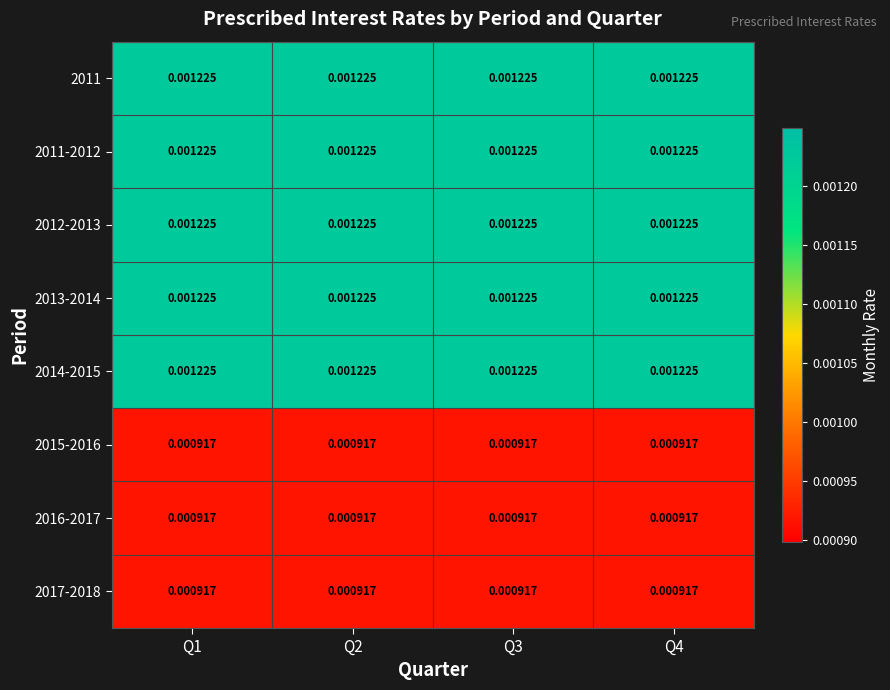

Which series has the widest spread of values?

2011